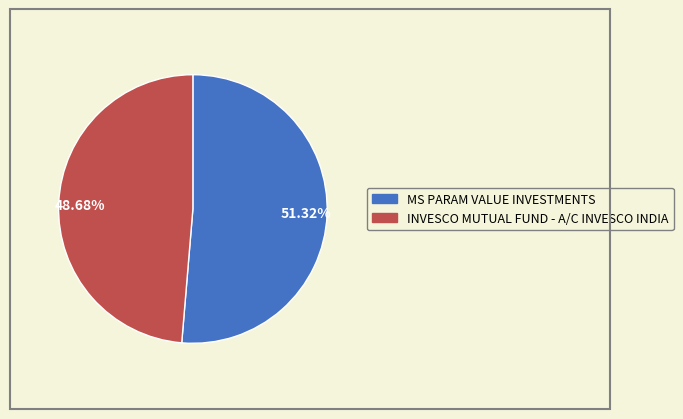

Count the number of slices in the pie.

2